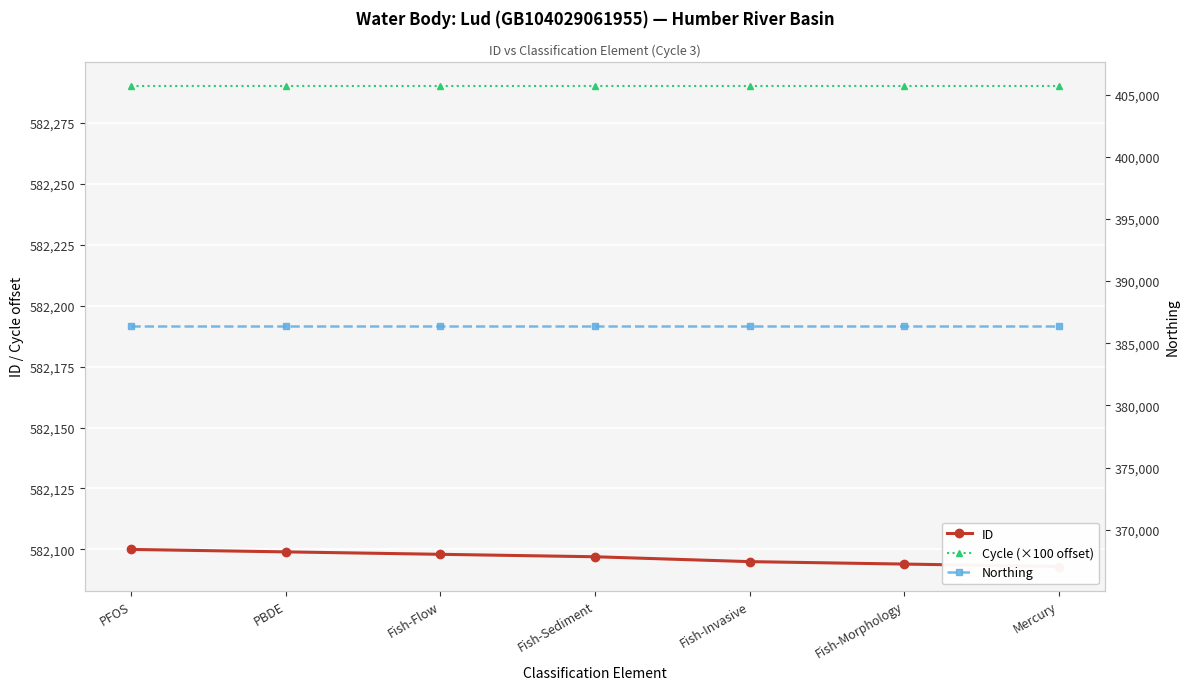

How many lines are shown in the chart?

3